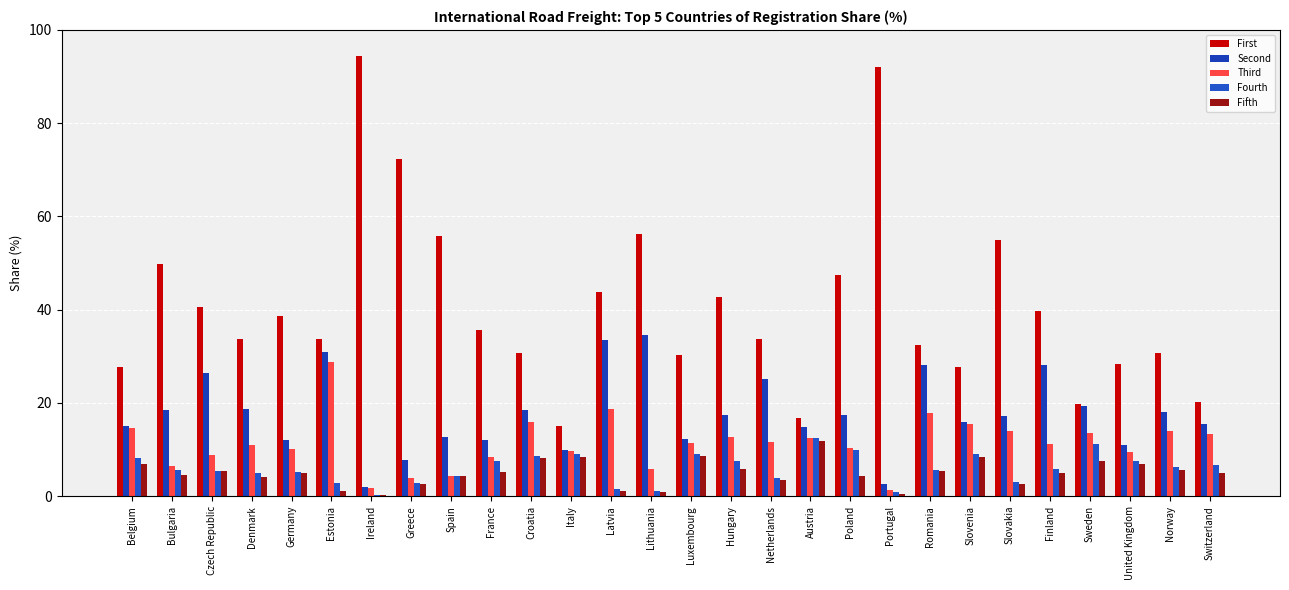

Where does the Second series first go above 17?

Bulgaria